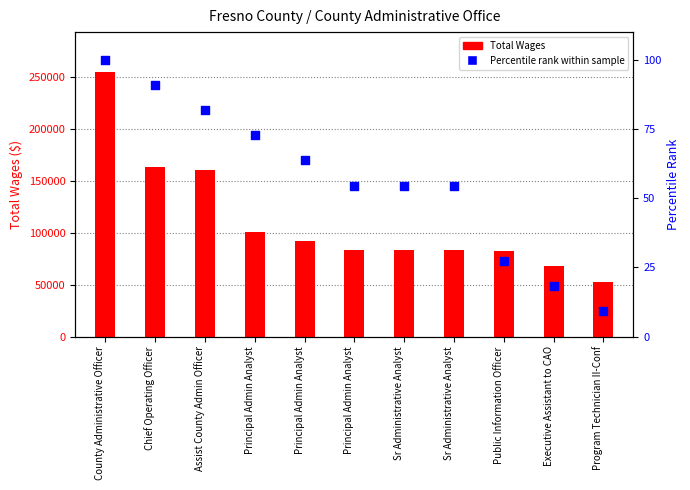

What are all the series names shown in the legend?

Total Wages, Percentile rank within sample